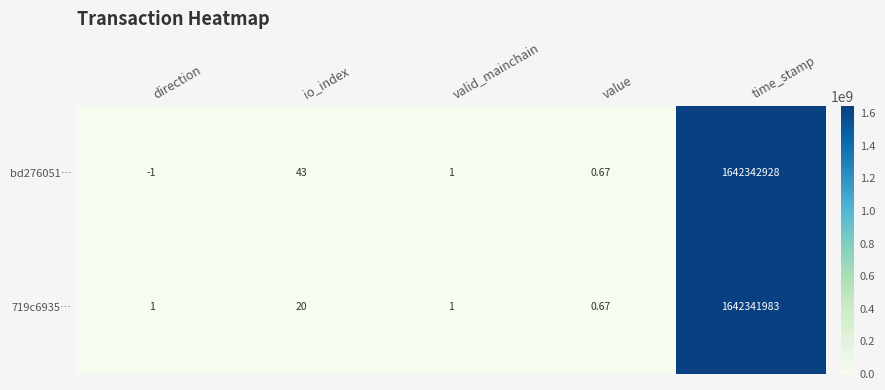

What is the difference between the highest and lowest values at direction?

2.0